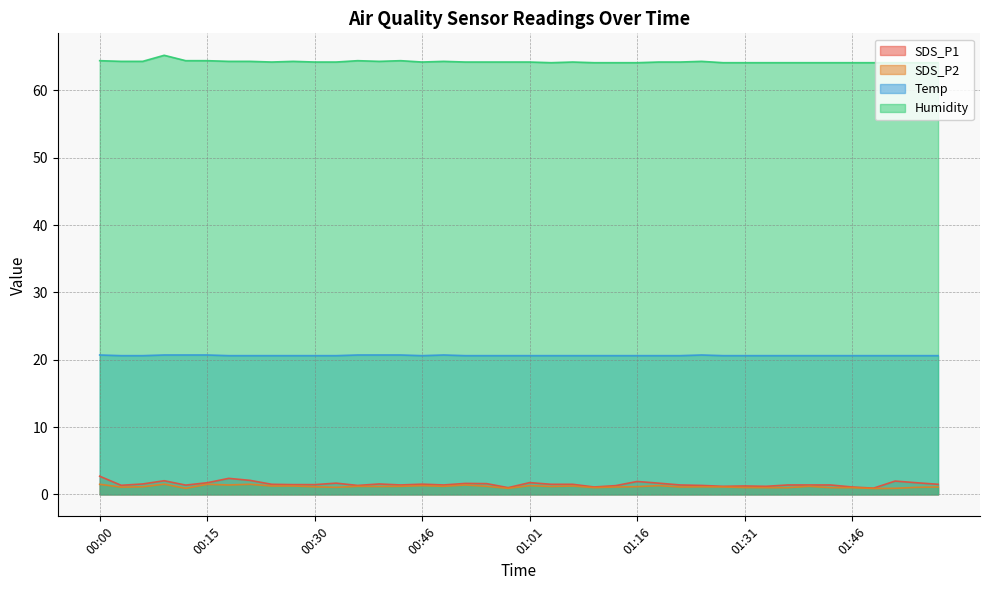

List the series in order of their peak value, highest first.

Humidity, Temp, SDS_P1, SDS_P2